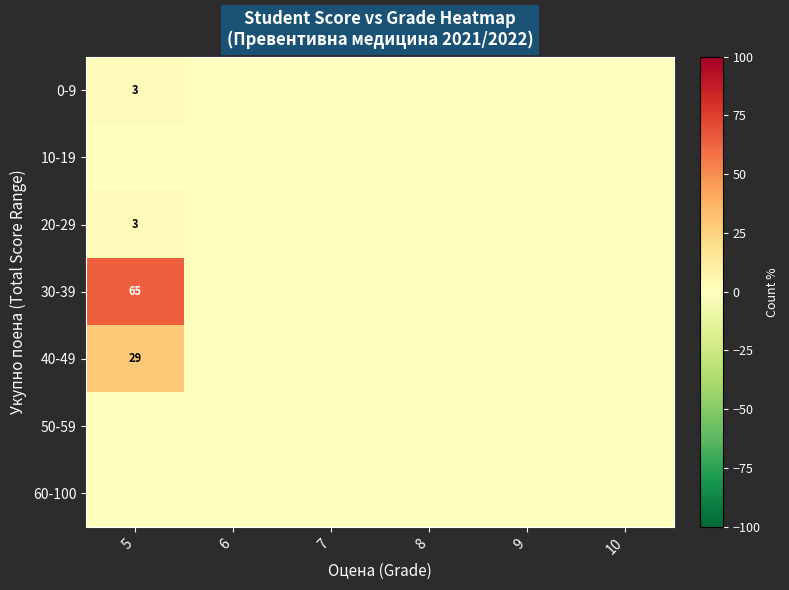

The 30-39 series shows 65 at 5. True or false?

True